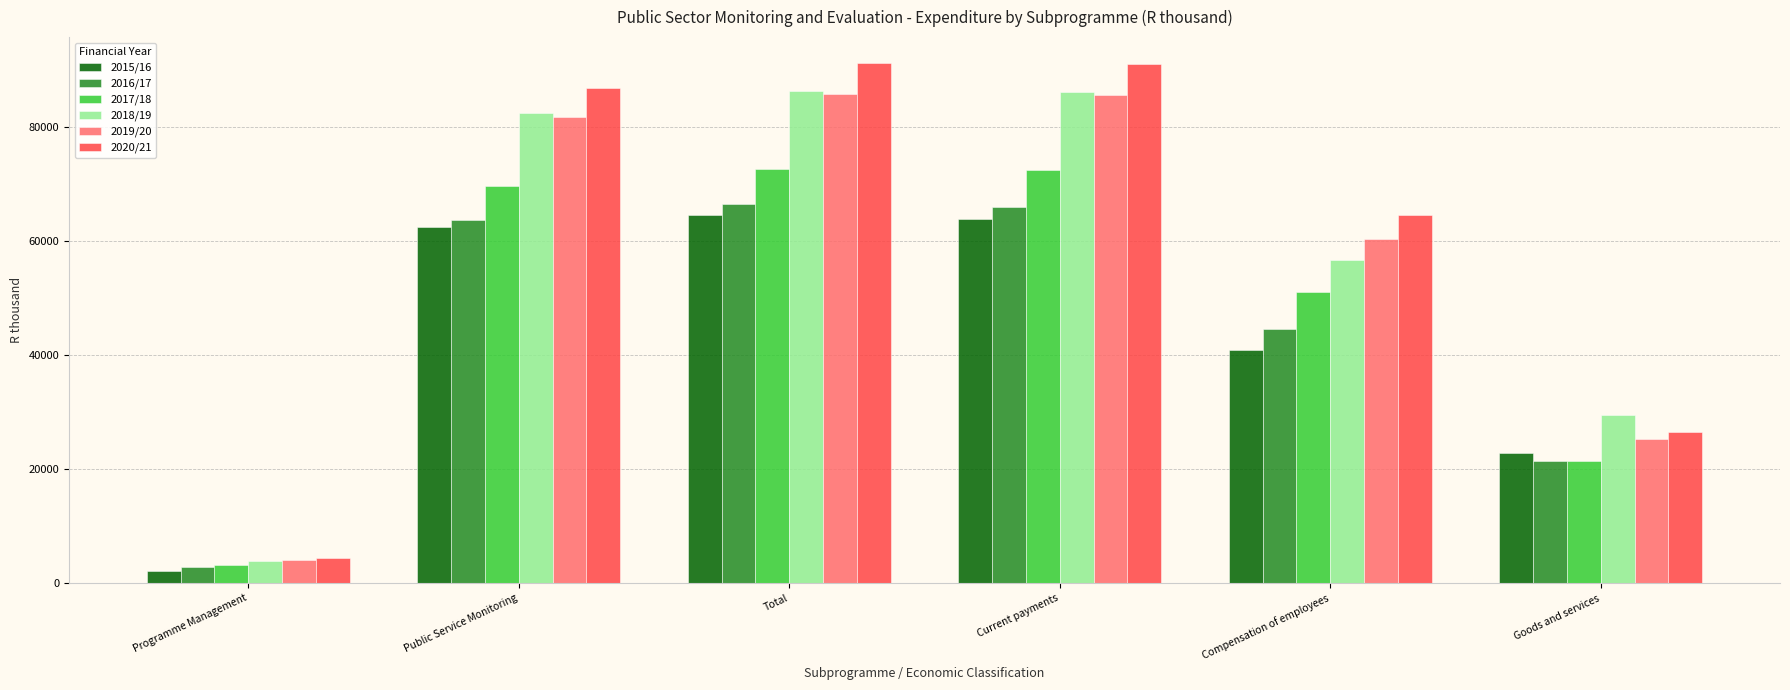

Which label corresponds to the smallest value in the chart?

Programme Management